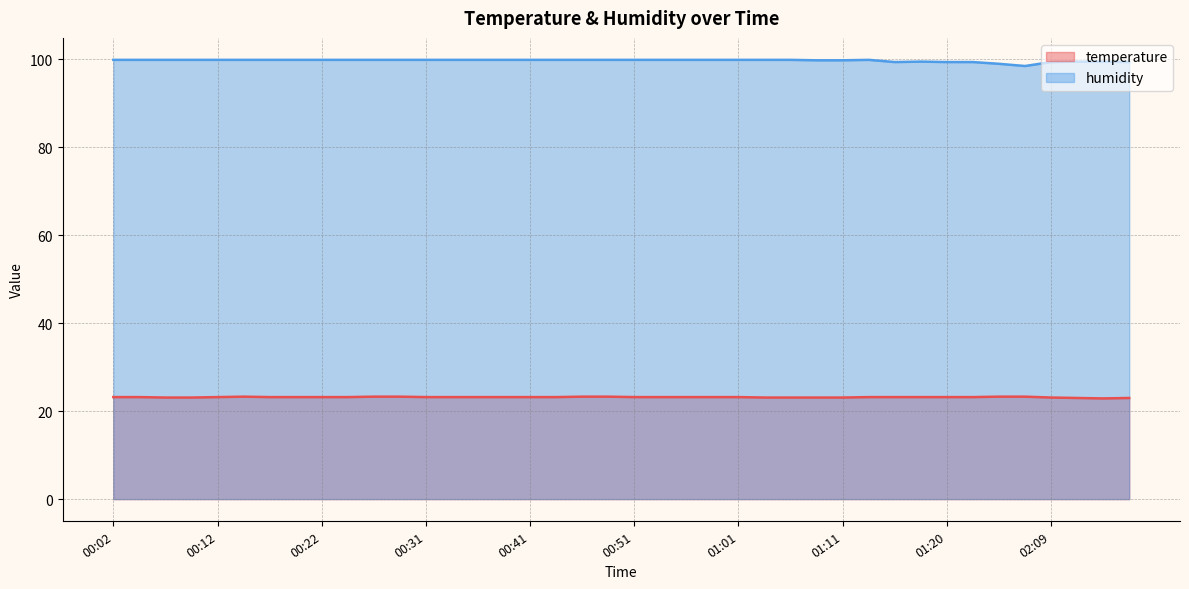

Reading left to right, transcribe all the data shown in this chart.

temperature: 23.2	23.2	23.1	23.1	23.2	23.3	23.2	23.2	23.2	23.2	23.3	23.3	23.2	23.2	23.2	23.2	23.2	23.2	23.3	23.3	23.2	23.2	23.2	23.2	23.2	23.1	23.1	23.1	23.1	23.2	23.2	23.2	23.2	23.2	23.3	23.3	23.1	23.0	22.9	23.0
humidity: 99.9	99.9	99.9	99.9	99.9	99.9	99.9	99.9	99.9	99.9	99.9	99.9	99.9	99.9	99.9	99.9	99.9	99.9	99.9	99.9	99.9	99.9	99.9	99.9	99.9	99.9	99.9	99.8	99.8	99.9	99.4	99.5	99.4	99.4	99.0	98.5	99.4	99.5	99.5	99.4